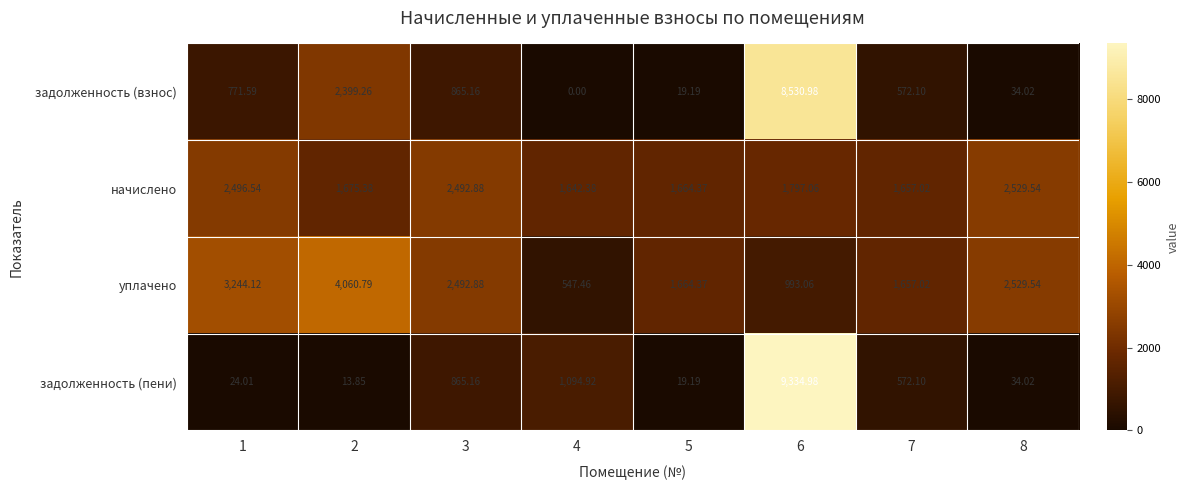

Is the value of начислено at 3 greater than the value of задолженность (пени) at 1?

Yes